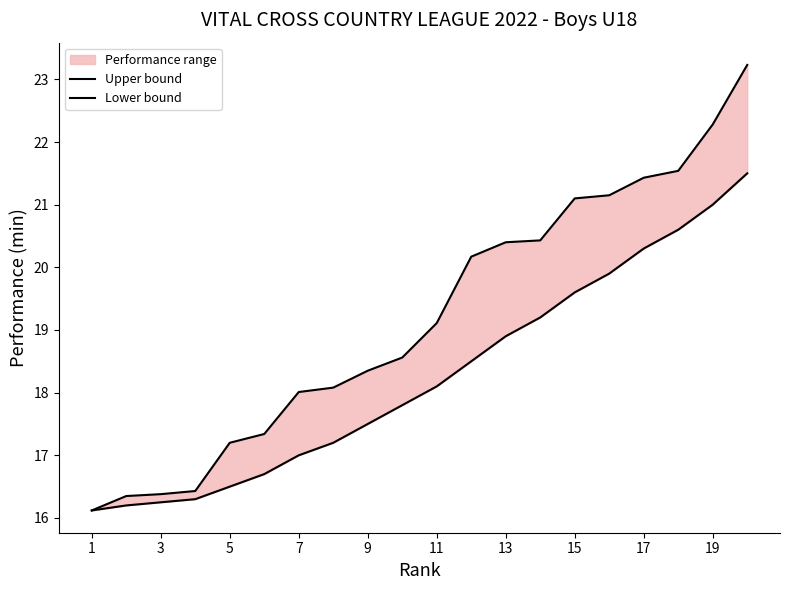

True or false: Lower bound and Upper bound cross at least once.

False